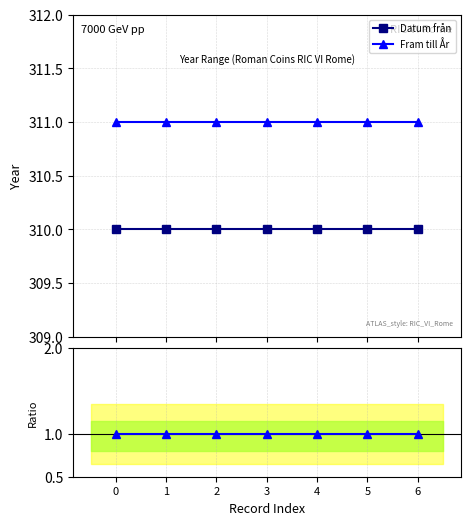

Reading right to left, list all the values displayed in this chart.

Datum från: 6=310.0	5=310.0	4=310.0	3=310.0	2=310.0	1=310.0	0=310.0
Fram till År: 6=311.0	5=311.0	4=311.0	3=311.0	2=311.0	1=311.0	0=311.0
Ratio Fram till / Datum från: 6=1.0	5=1.0	4=1.0	3=1.0	2=1.0	1=1.0	0=1.0